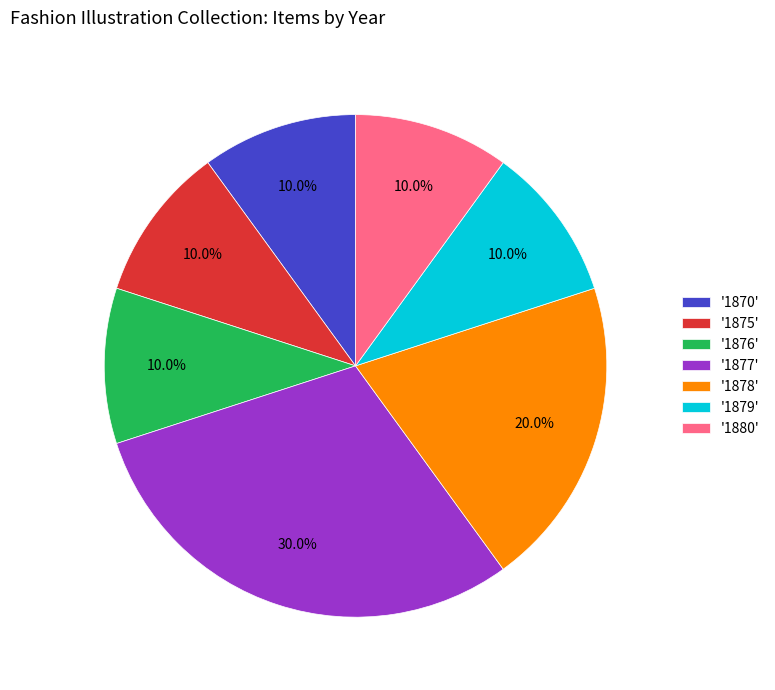

How much of the chart is everything except '1879'?

90.0%